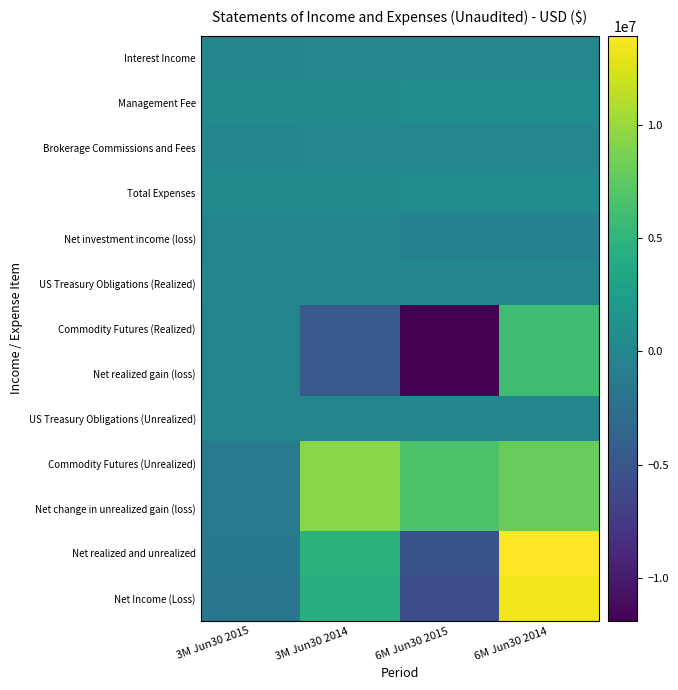

Which series has the largest range (max minus min)?

Net Income (Loss)